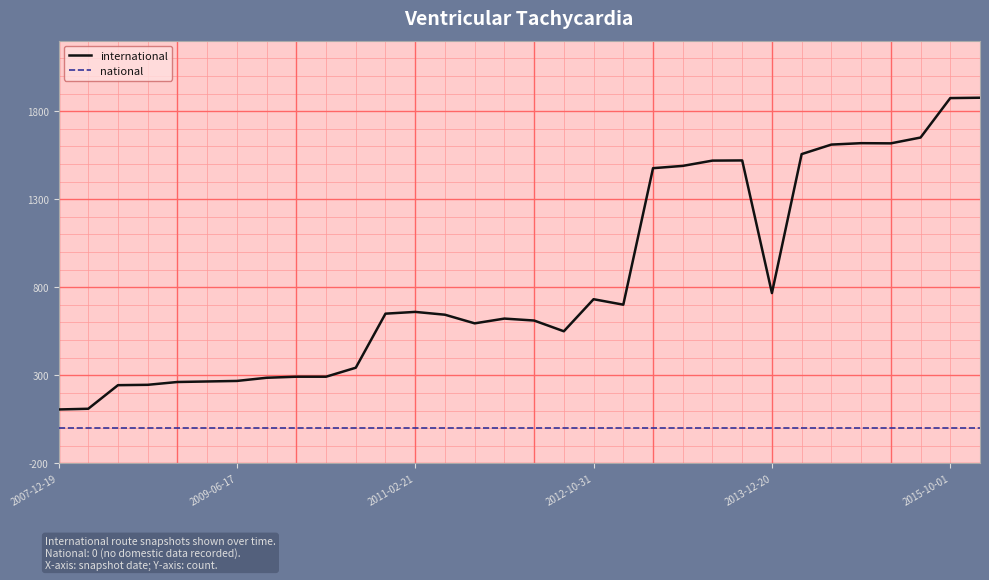

Which series has the largest total across all categories?

international